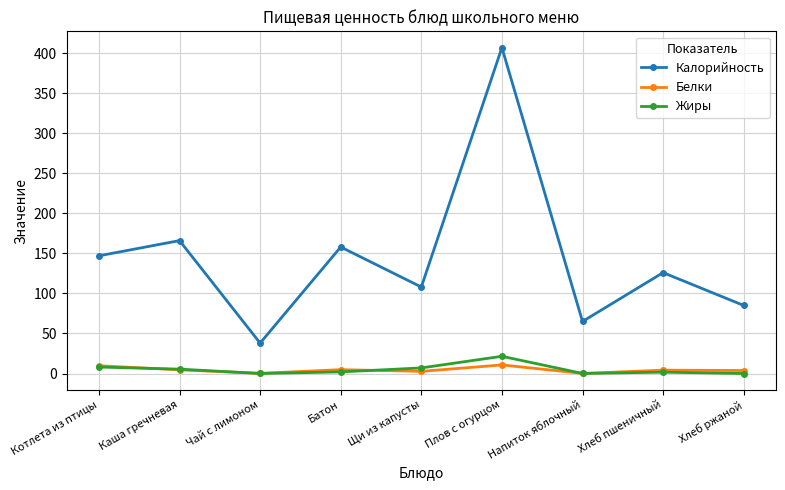

At Плов с огурцом, list the series in order from largest to smallest.

Калорийность, Жиры, Белки